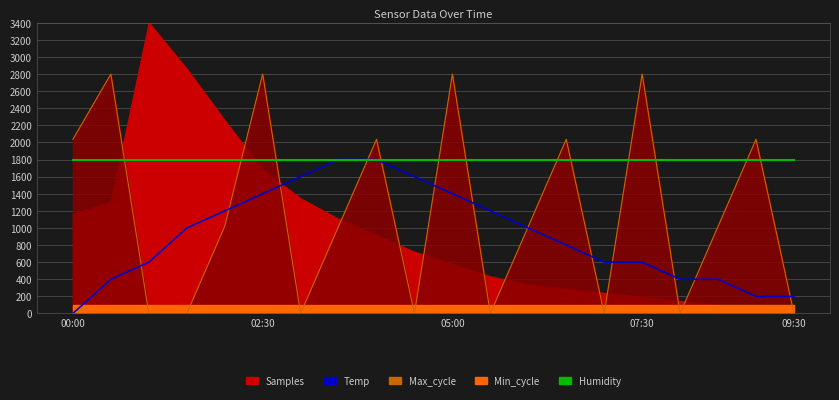

Does the chart display data point markers on the line(s)?

No